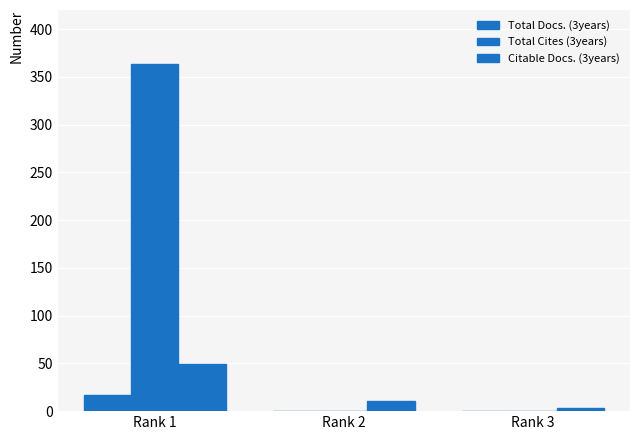

Reading left to right, extract all data points from this chart.

Total Docs. (3years): Rank 1=17	Rank 2=0	Rank 3=0
Total Cites (3years): Rank 1=363	Rank 2=0	Rank 3=0
Citable Docs. (3years): Rank 1=49	Rank 2=11	Rank 3=3